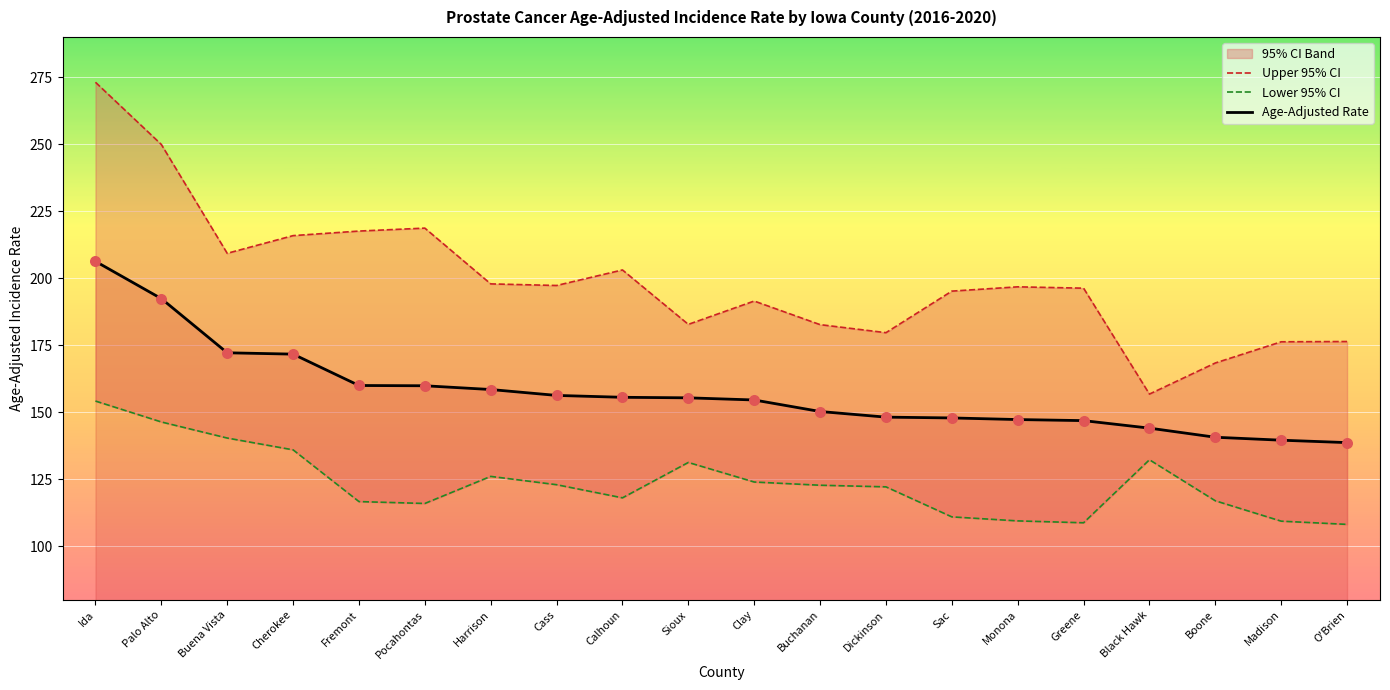

What is the total value across all series at Calhoun?

476.8